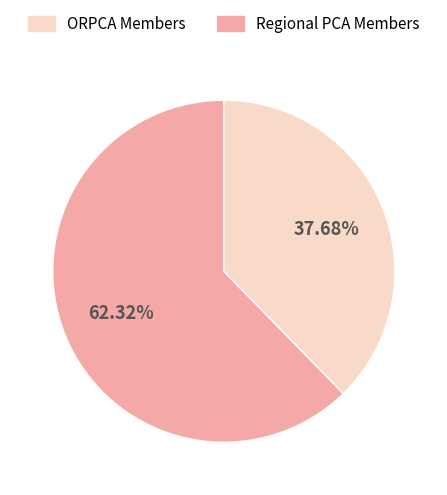

Is there a majority slice in this chart?

Yes